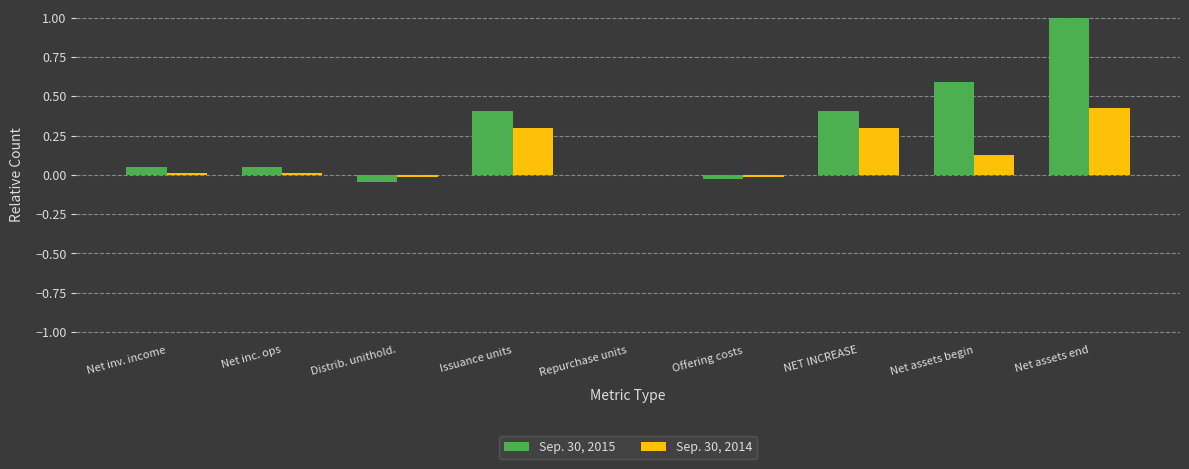

True or false: Sep. 30, 2015 has a value of 1.0 at Net assets end.

True